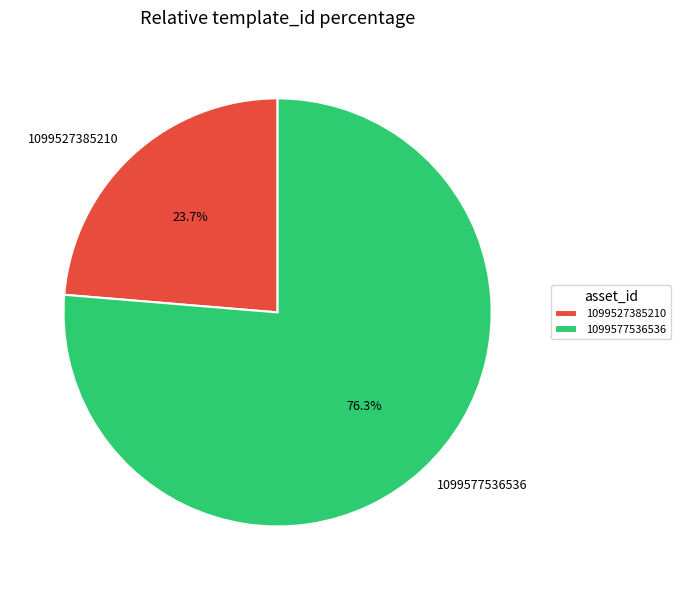

What percentage is the 1099577536536 slice, to the nearest percent?

76%